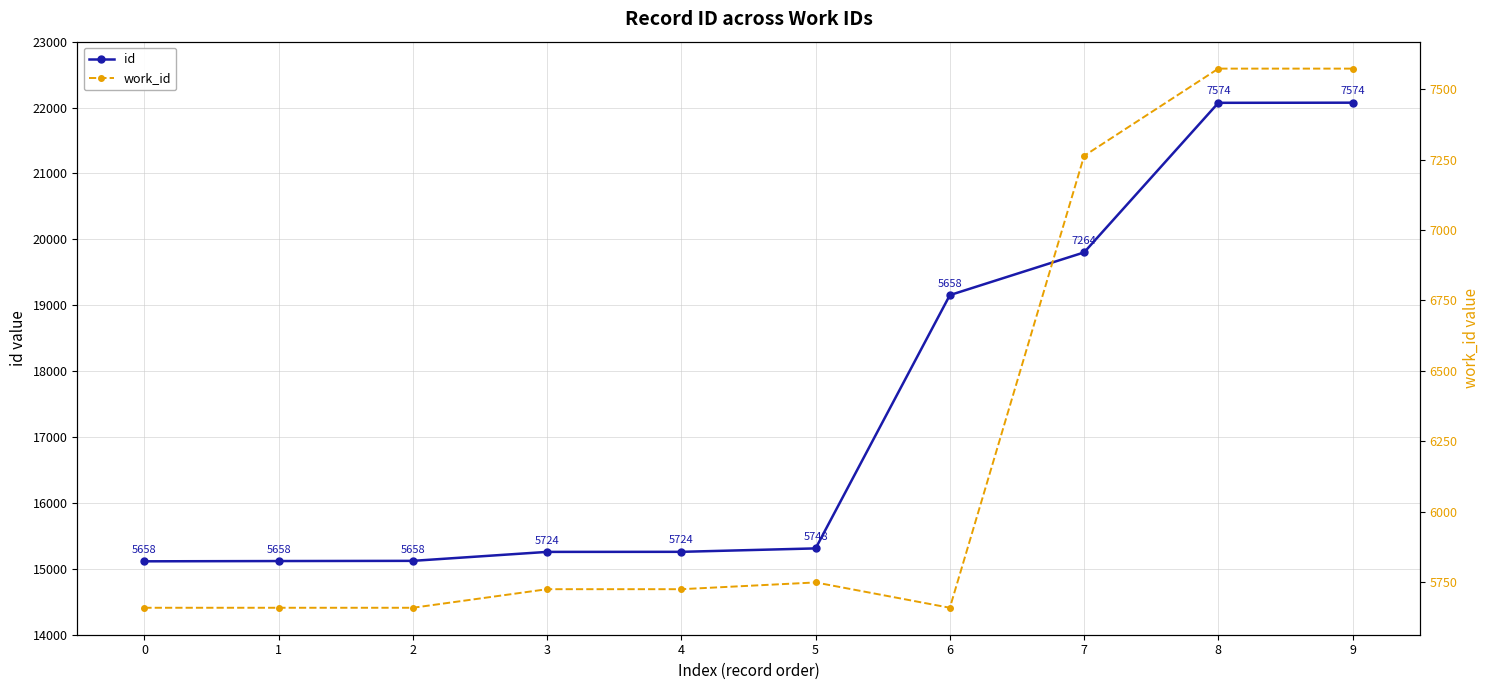

True or false: work_id and id intersect in this chart.

False